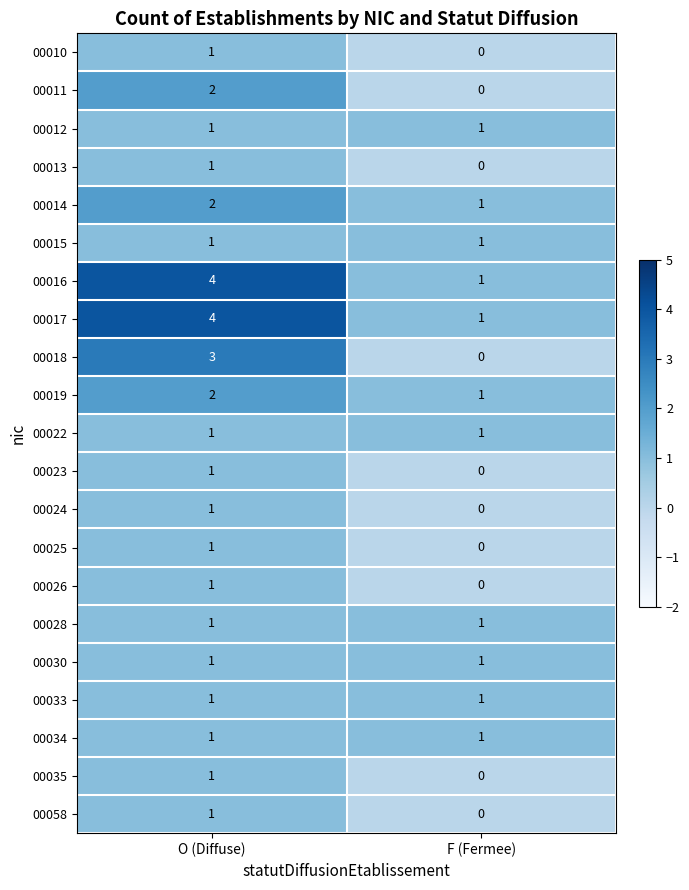

True or false: 00023 has a value of 0 at F (Fermee).

True